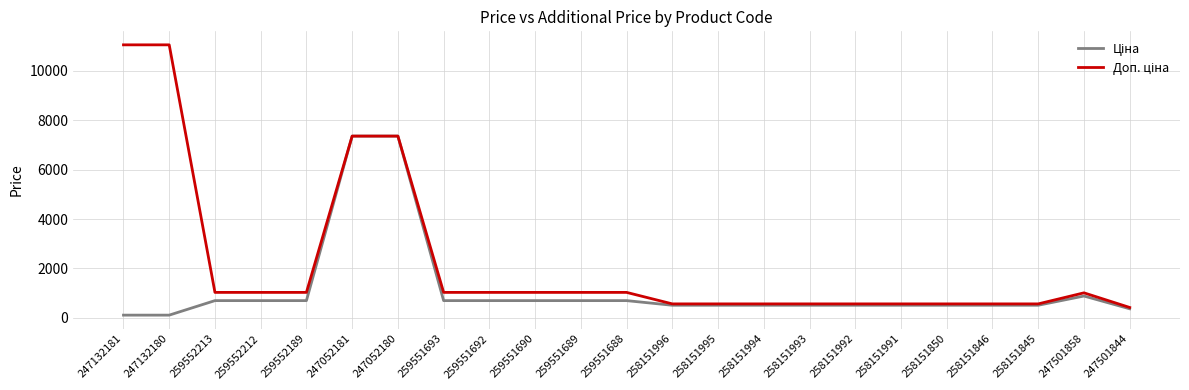

What is the total value across all series at 258151995?

1076.5